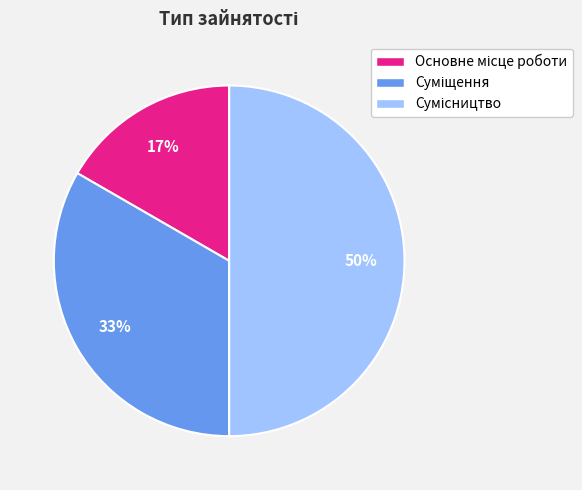

How many segments does this pie chart have?

3